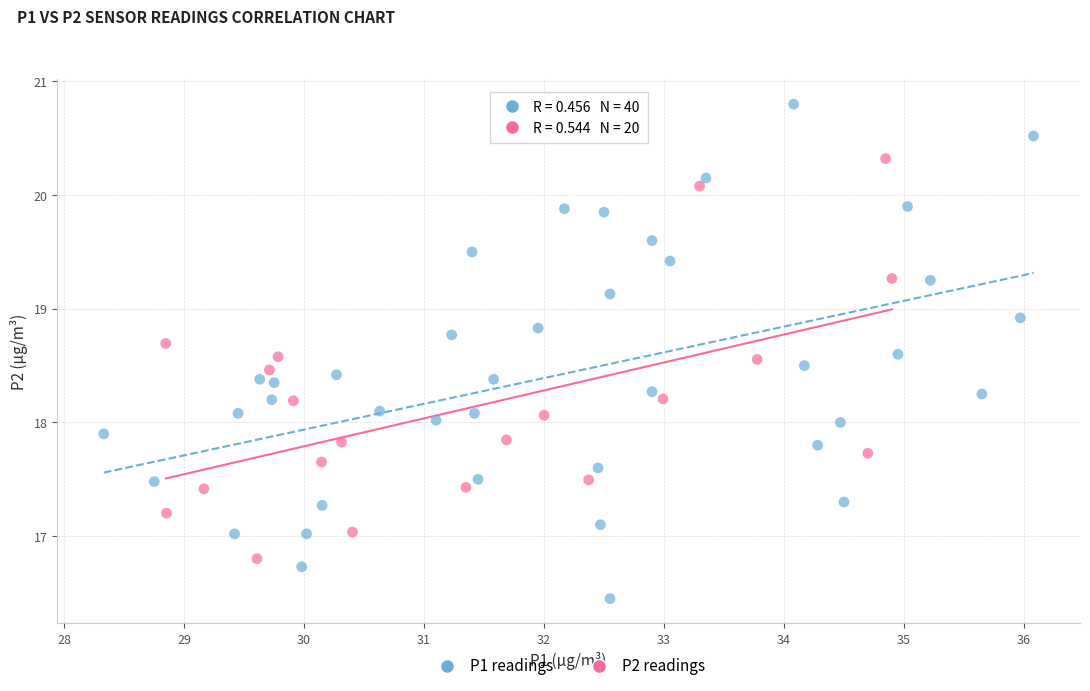

Which series contains the lowest Y value?

P1 readings